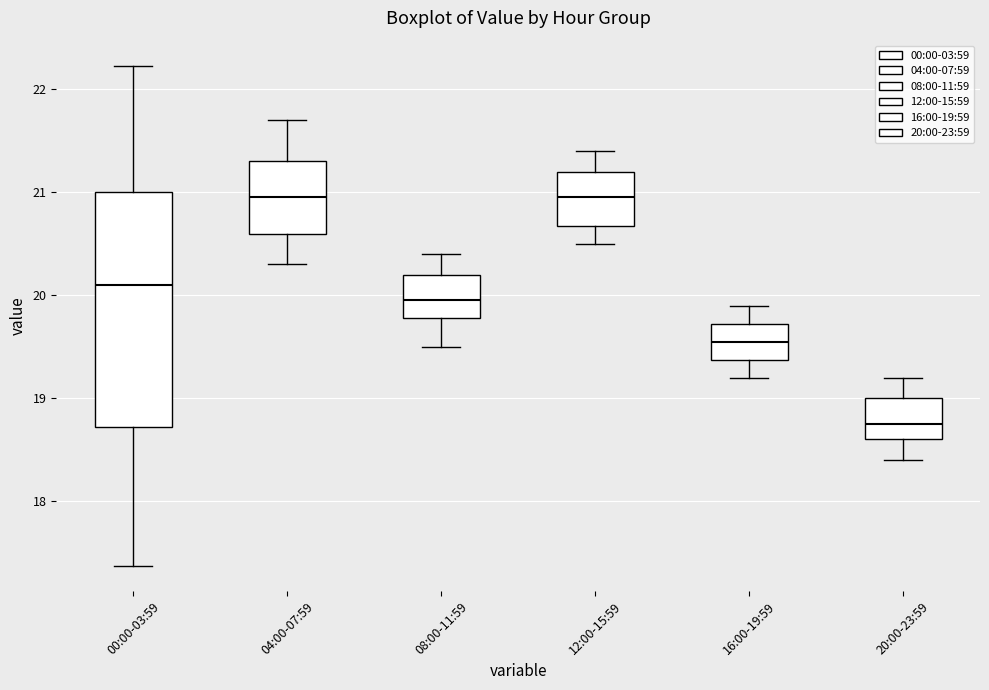

Which box is the tallest, from its lower edge to its upper edge?

00:00-03:59